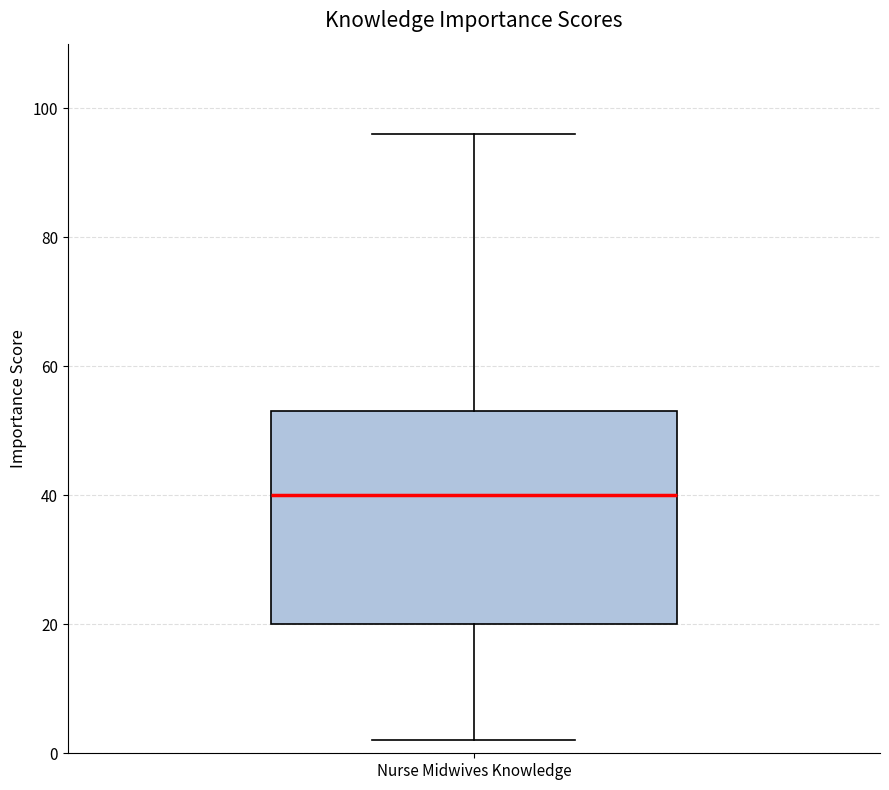

Transcribe this box plot: give where the median line is, the range the box spans, and where the two whiskers end, as read against the y-axis. The values are not printed on the chart, so give them approximately, as read against the axis.

median 40, box 20 to 54, whiskers 2 to 96